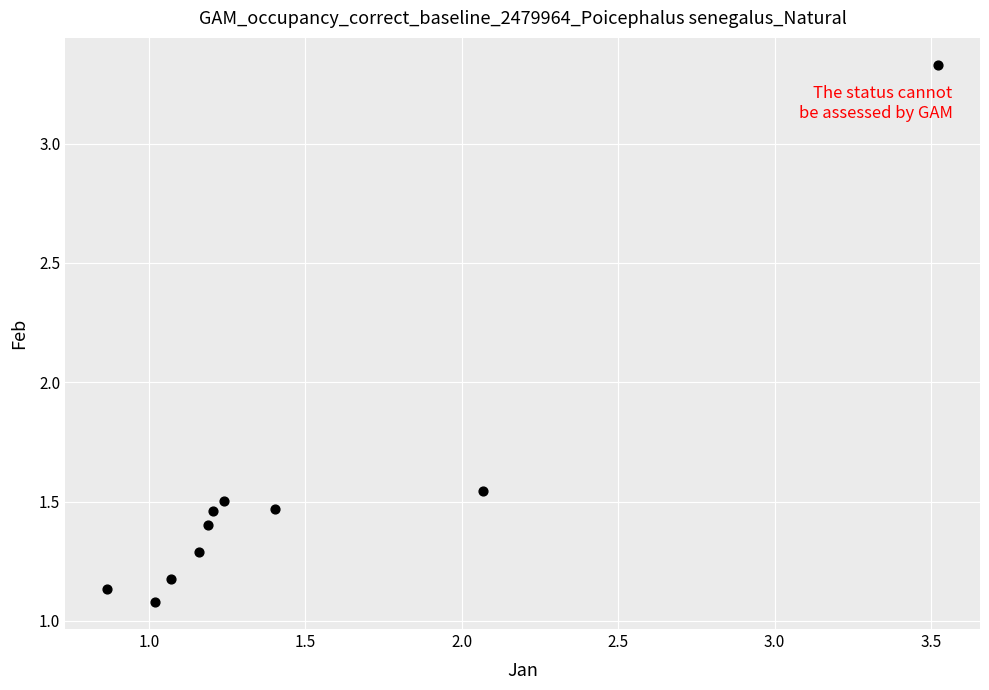

What is the range of X values (max minus min)?

2.7